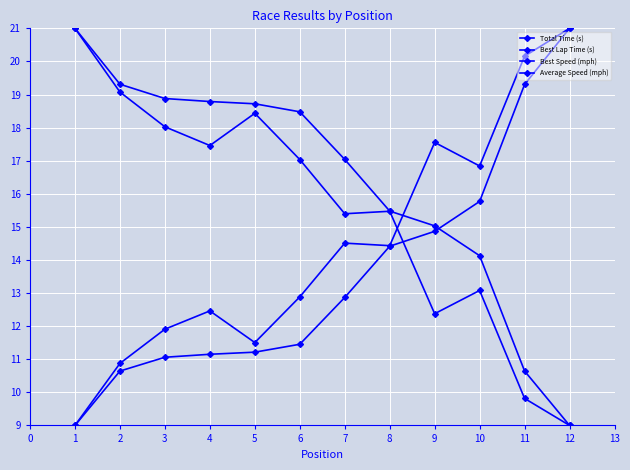

How many values in the Best Lap Time (s) series exceed 14?

6